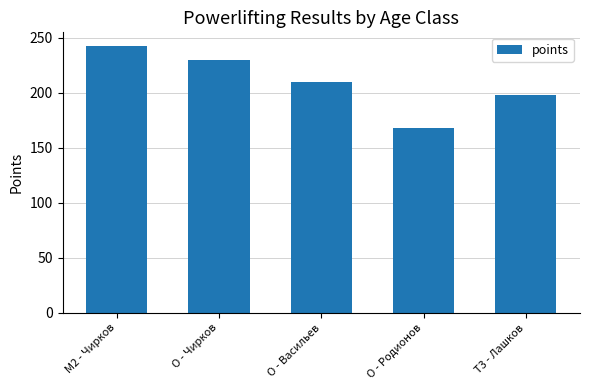

Are the bars horizontal?

No